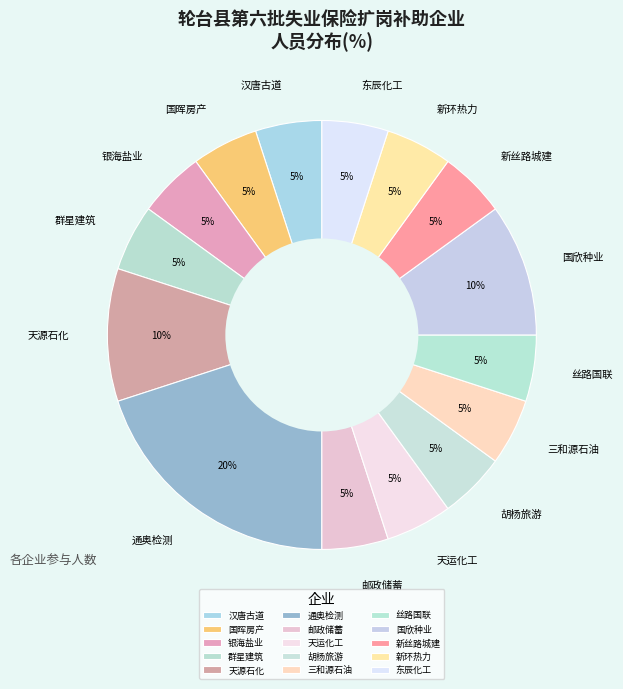

What is the smallest slice in the pie chart?

新疆汉唐古道文旅投资有限公司